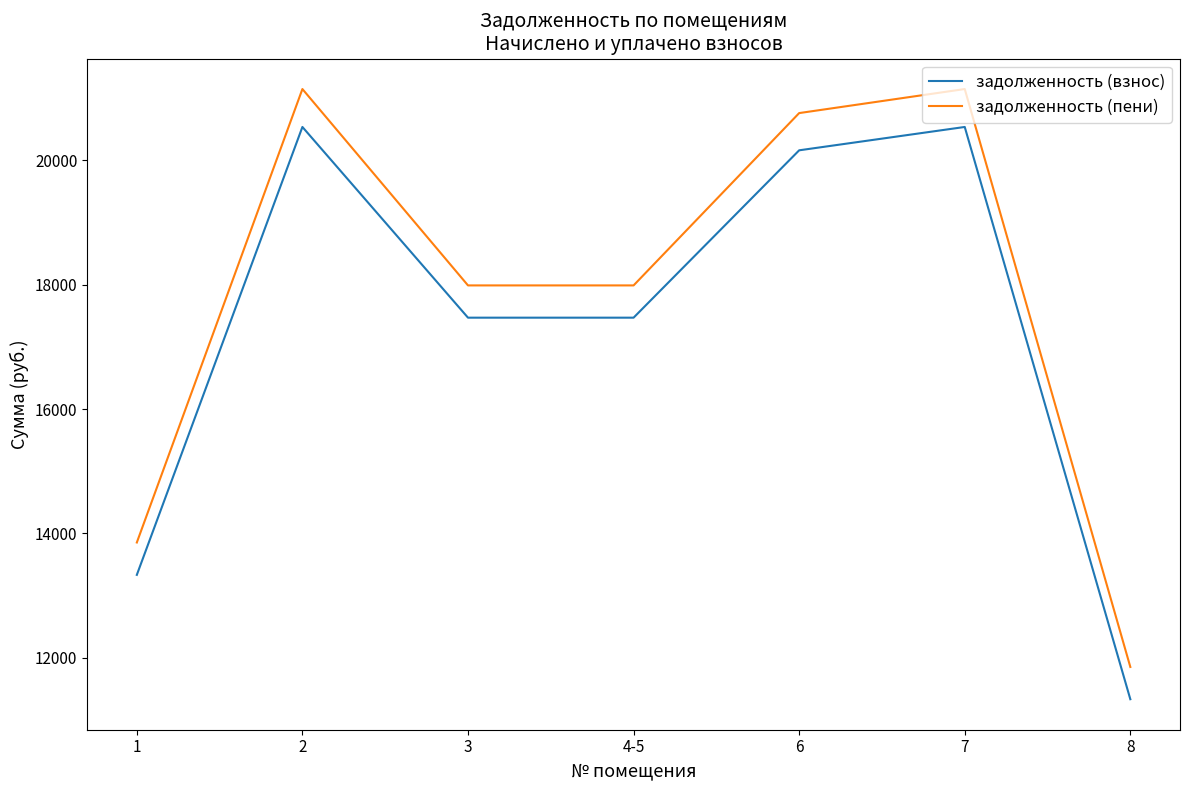

How many interior local peaks does the задолженность (пени) series have?

2